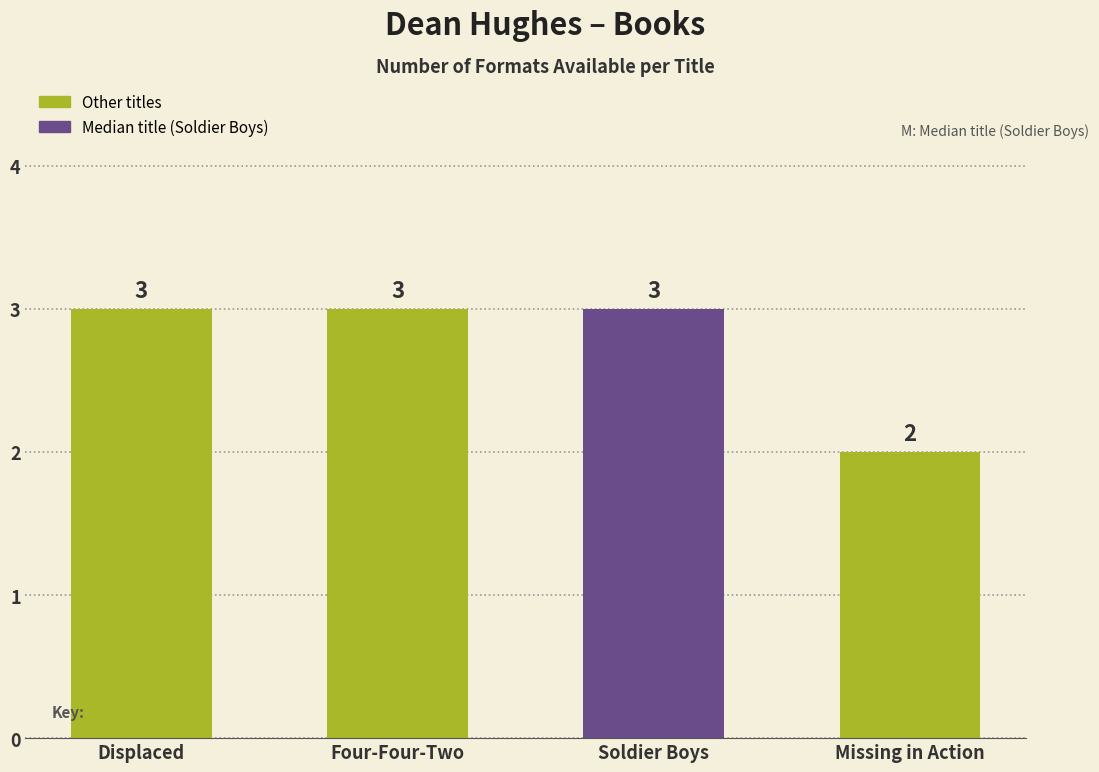

How many categories are shown in the chart?

4